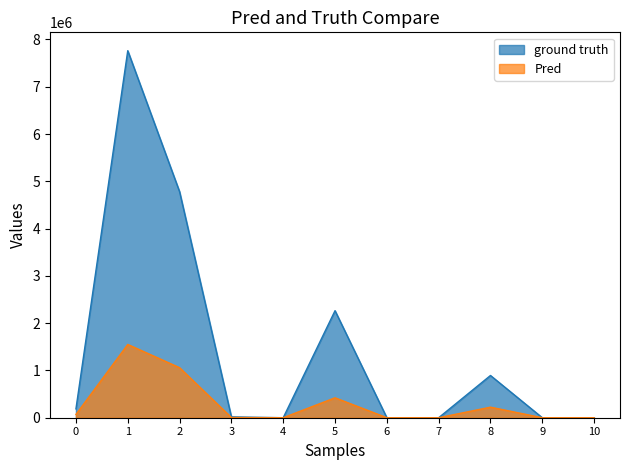

The value of Pred at 2 is 1743715.5. True or false?

False